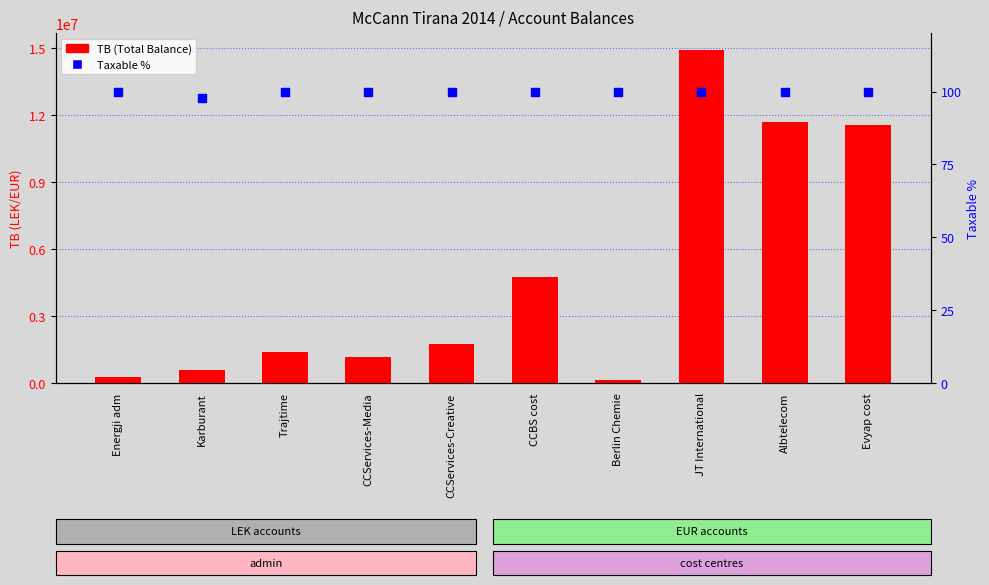

Which series has the largest Y range (max minus min)?

TB (Total Balance)